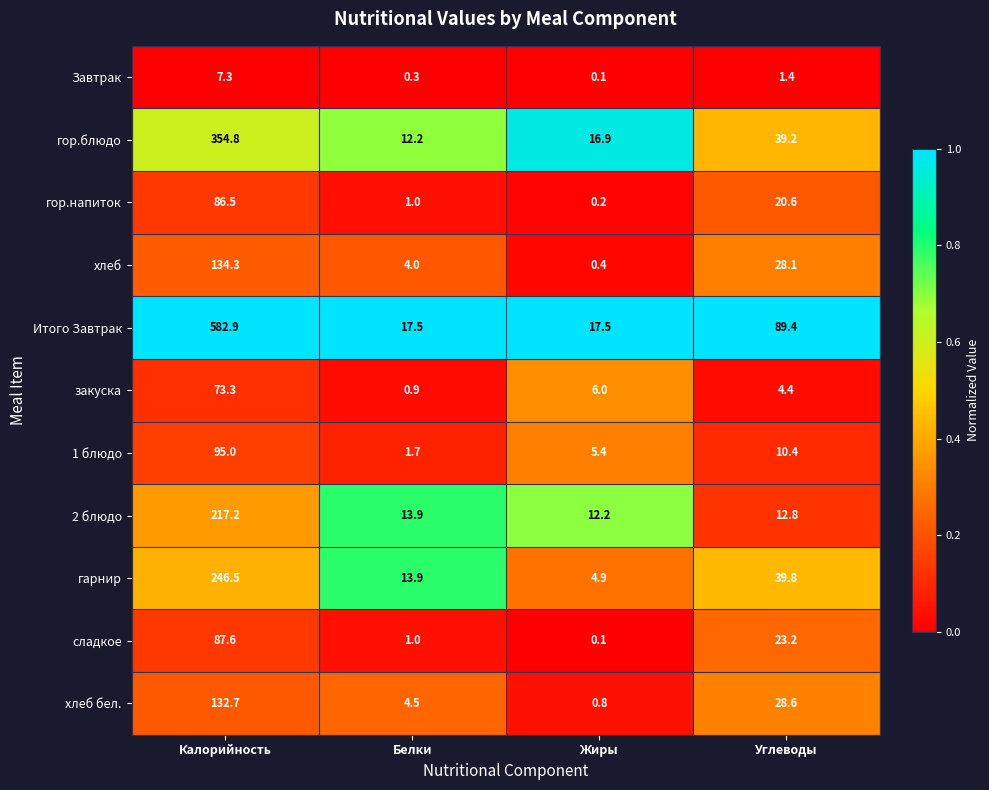

How many distinct data groups are displayed?

11